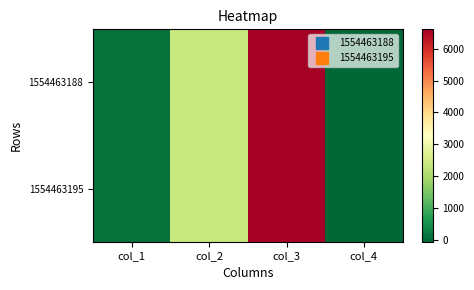

Reading left to right, transcribe all the data shown in this chart.

1554463188: col_1=95	col_2=2400	col_3=6600	col_4=-40
1554463195: col_1=93	col_2=2400	col_3=6600	col_4=-40